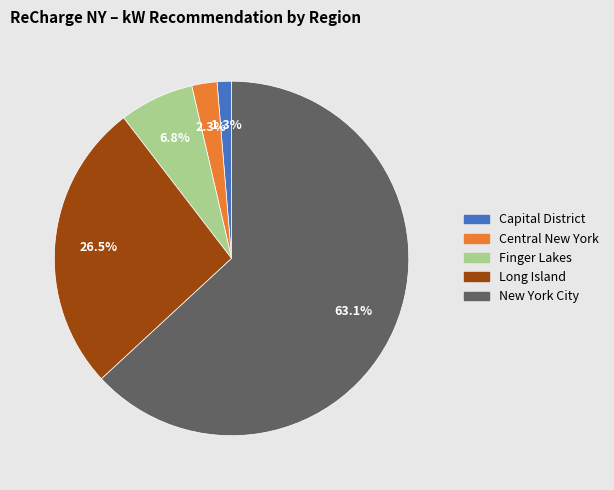

What is the majority slice?

New York City